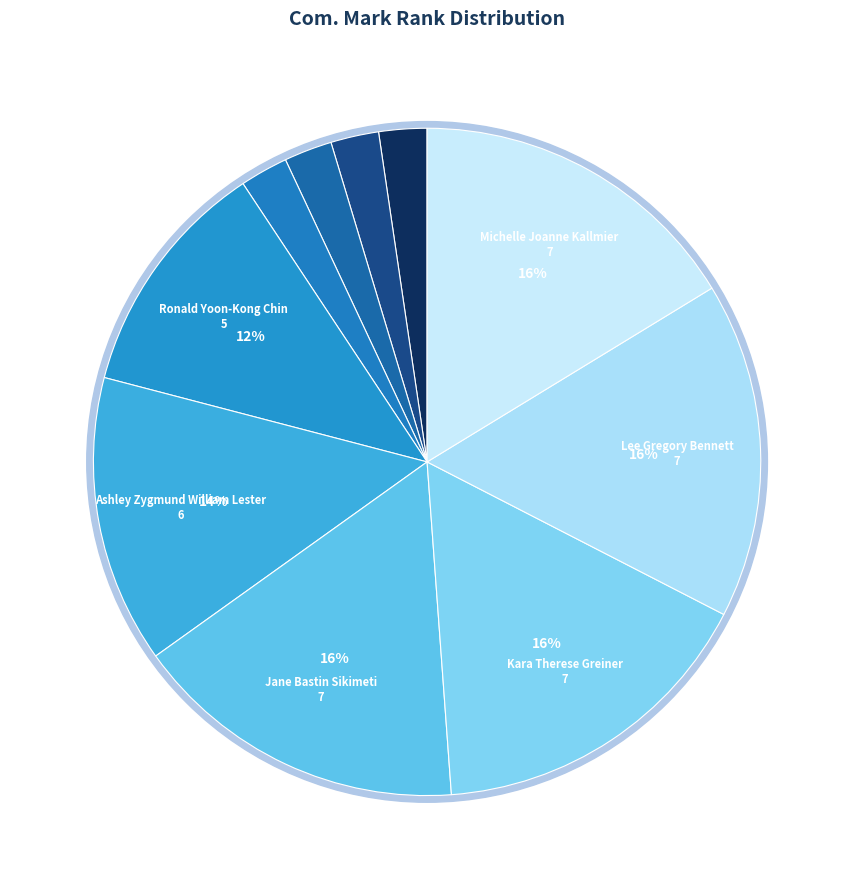

To the nearest percent, what is the combined percentage of Jenny Oh and Peter Smith?

5%